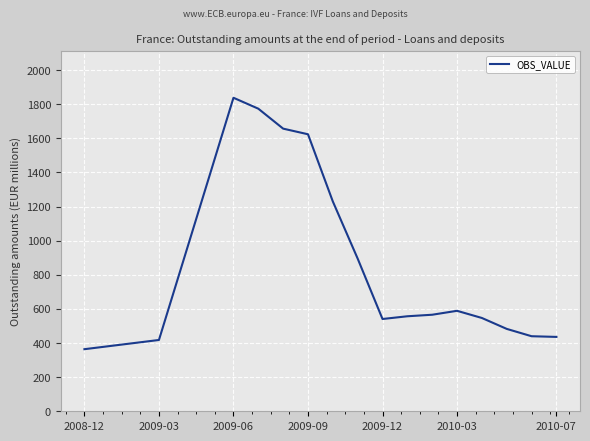

How many lines are shown in the chart?

1